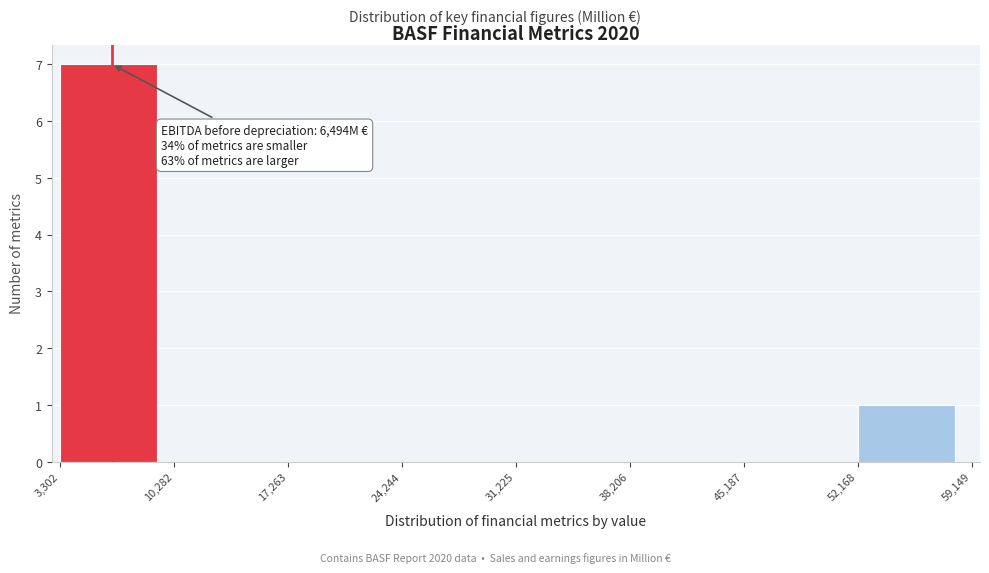

Which range on the x-axis has the tallest bar?

3,302 to 10,282